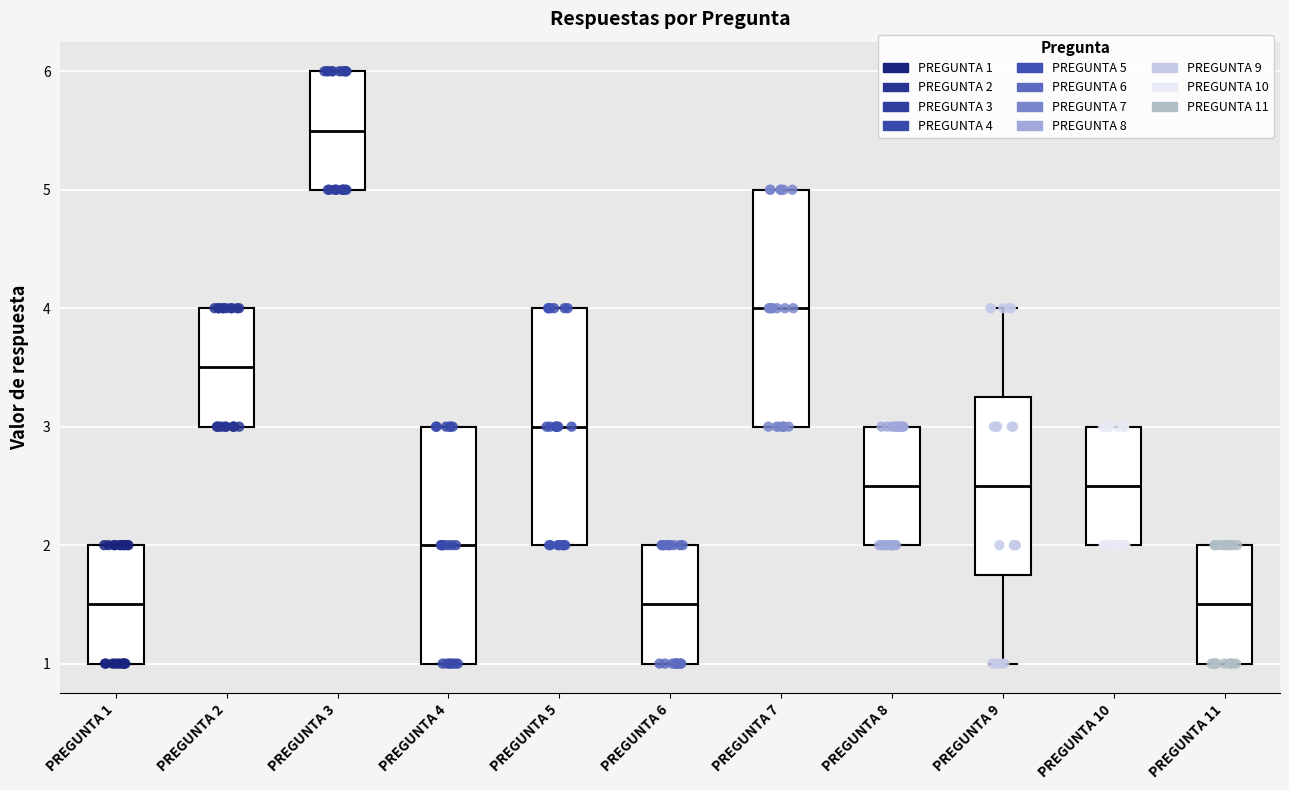

Reading left to right, read every box against the y-axis: the position of its median line, the range the box covers, and the ends of its whiskers. The values are not printed on the chart, so give them approximately, as read against the axis.

PREGUNTA 1: median 1.5, box 1.0 to 2.0, whiskers 1.0 to 2.0
PREGUNTA 2: median 3.5, box 3.0 to 4.0, whiskers 3.0 to 4.0
PREGUNTA 3: median 5.5, box 5.0 to 6.0, whiskers 5.0 to 6.0
PREGUNTA 4: median 2.0, box 1.0 to 3.0, whiskers 1.0 to 3.0
PREGUNTA 5: median 3.0, box 2.0 to 4.0, whiskers 2.0 to 4.0
PREGUNTA 6: median 1.5, box 1.0 to 2.0, whiskers 1.0 to 2.0
PREGUNTA 7: median 4.0, box 3.0 to 5.0, whiskers 3.0 to 5.0
PREGUNTA 8: median 2.5, box 2.0 to 3.0, whiskers 2.0 to 3.0
PREGUNTA 9: median 2.5, box 1.8 to 3.3, whiskers 1.0 to 4.0
PREGUNTA 10: median 2.5, box 2.0 to 3.0, whiskers 2.0 to 3.0
PREGUNTA 11: median 1.5, box 1.0 to 2.0, whiskers 1.0 to 2.0